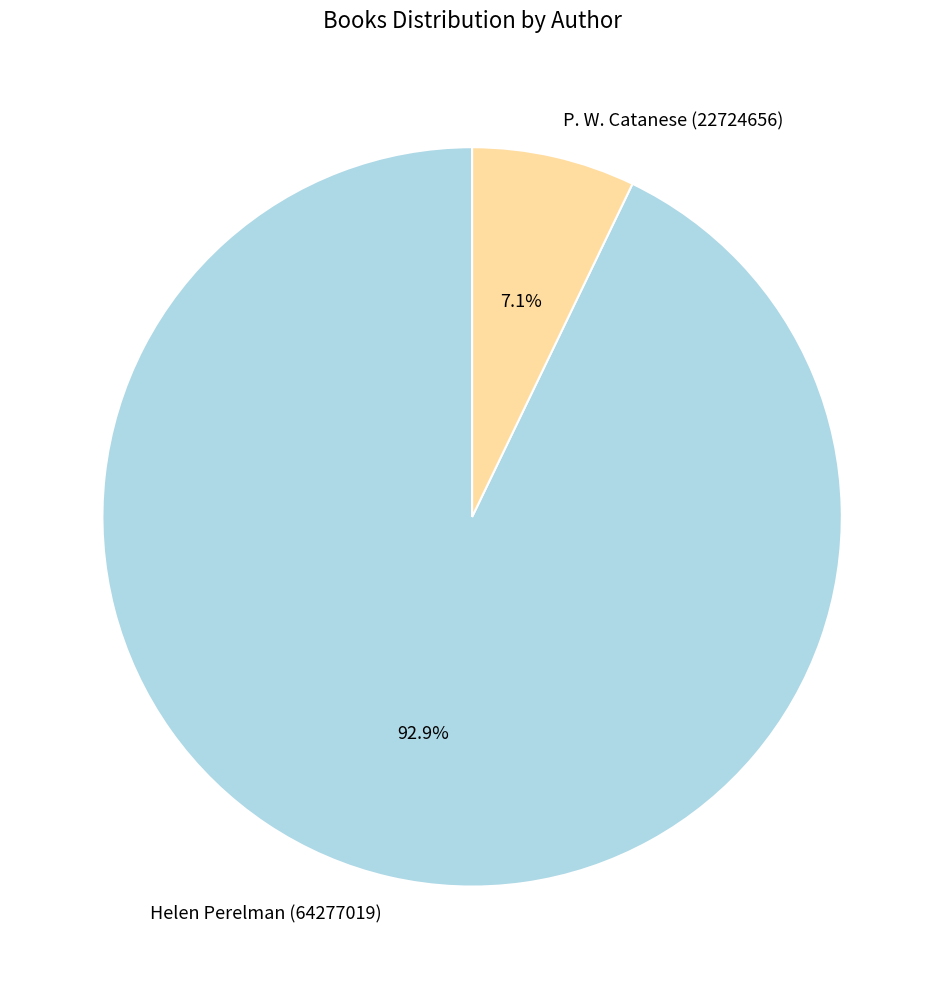

How many segments does this pie chart have?

2